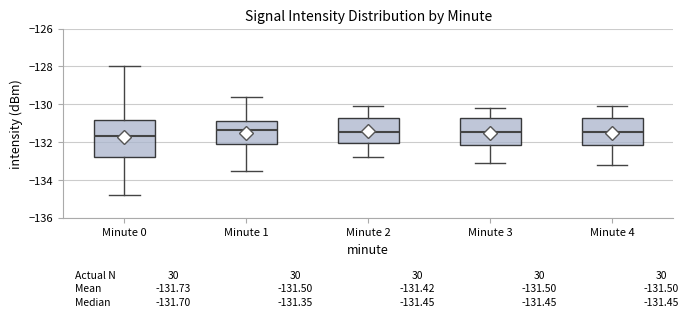

Which box's median line is the lowest?

Minute 0